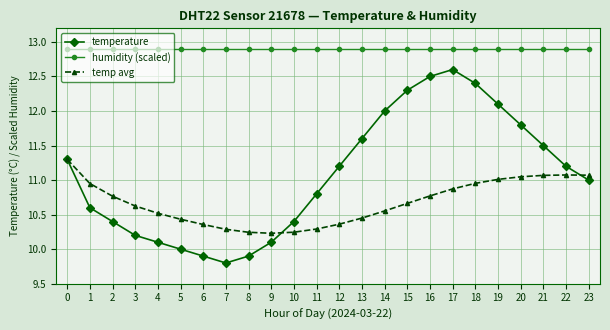

What is the value of the temperature point at the 6th from the left?

10.0